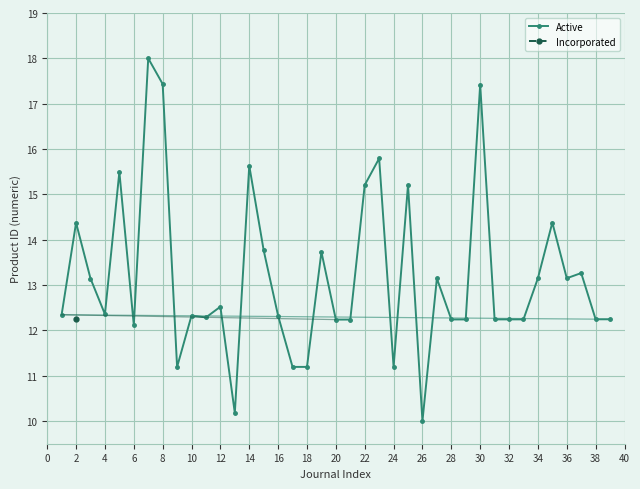

What is the difference between the second highest and minimum values?

7.4